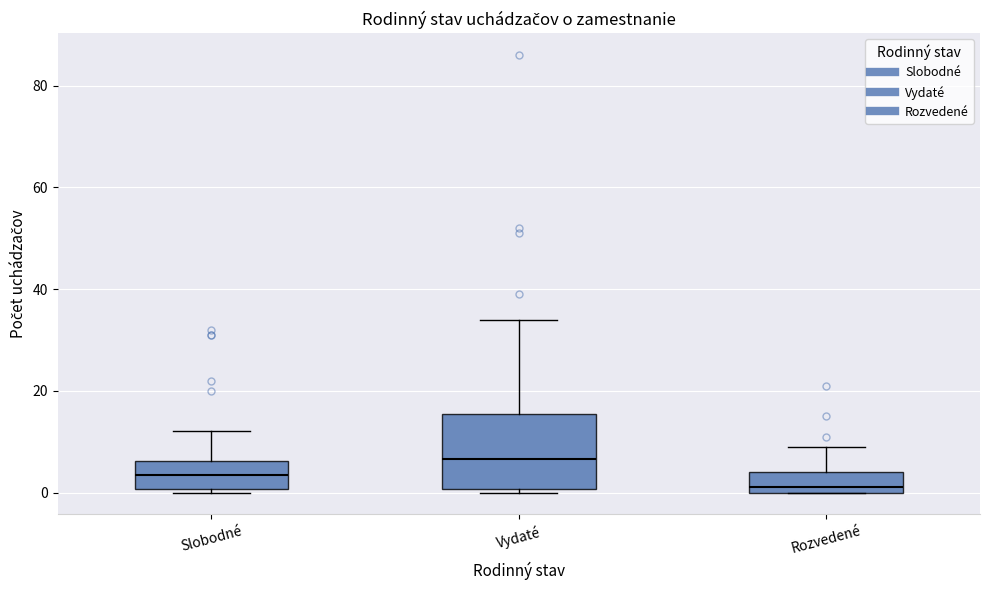

Where does the upper whisker of the box for Slobodné end on the y-axis? The values are not printed on the chart, so give them approximately, as read against the axis.

12